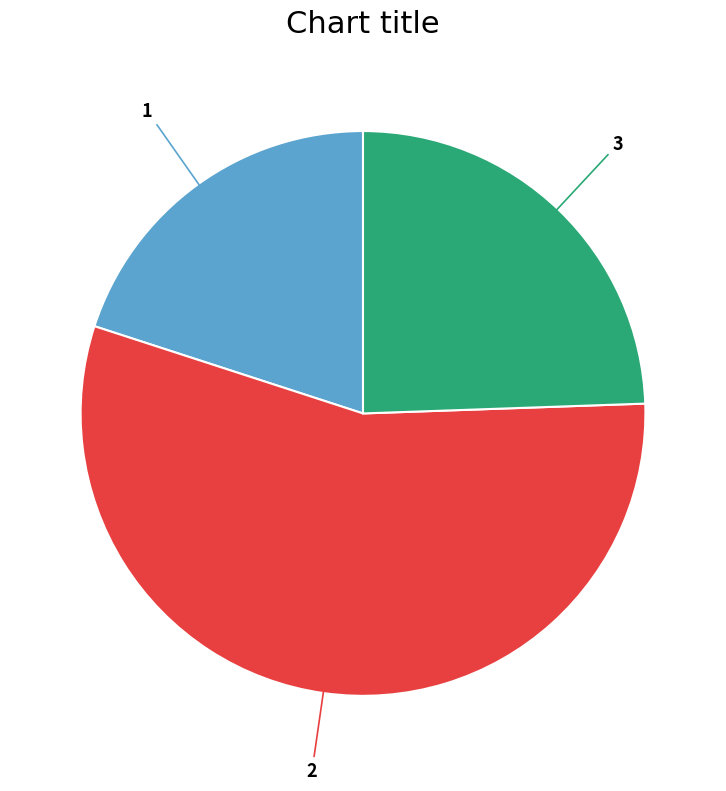

Is there any slice that represents more than half of the pie?

Yes